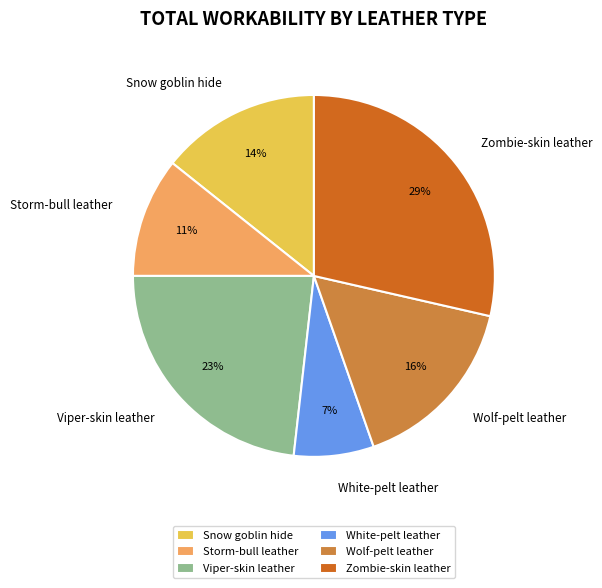

Rank the categories by value from highest to lowest.

Zombie-skin leather, Viper-skin leather, Wolf-pelt leather, Snow goblin hide, Storm-bull leather, White-pelt leather